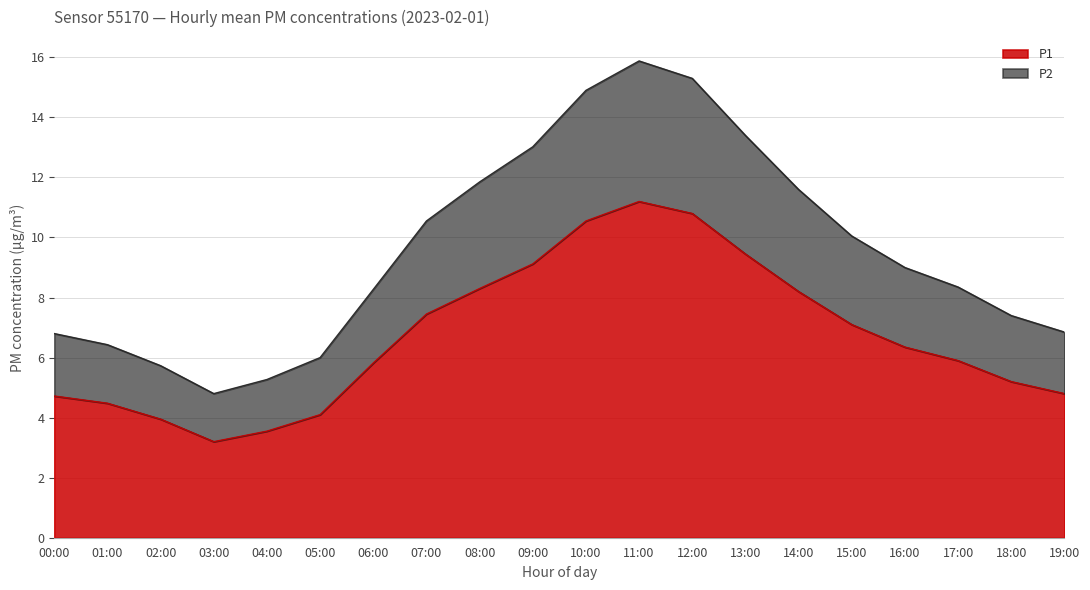

Where is the first local maximum for P1?

11:00